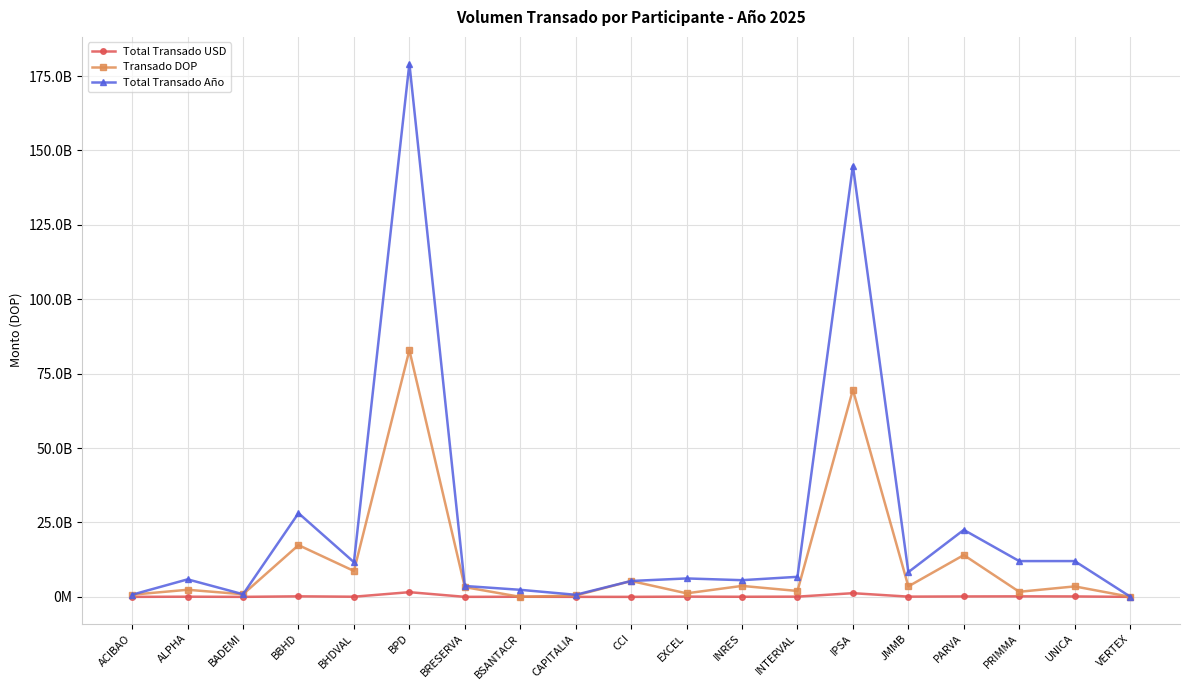

How many times do Total Transado USD and Transado DOP cross each other?

2